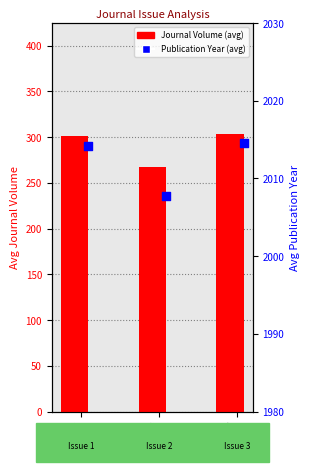

At how many categories does at least one series exceed 1922?

3